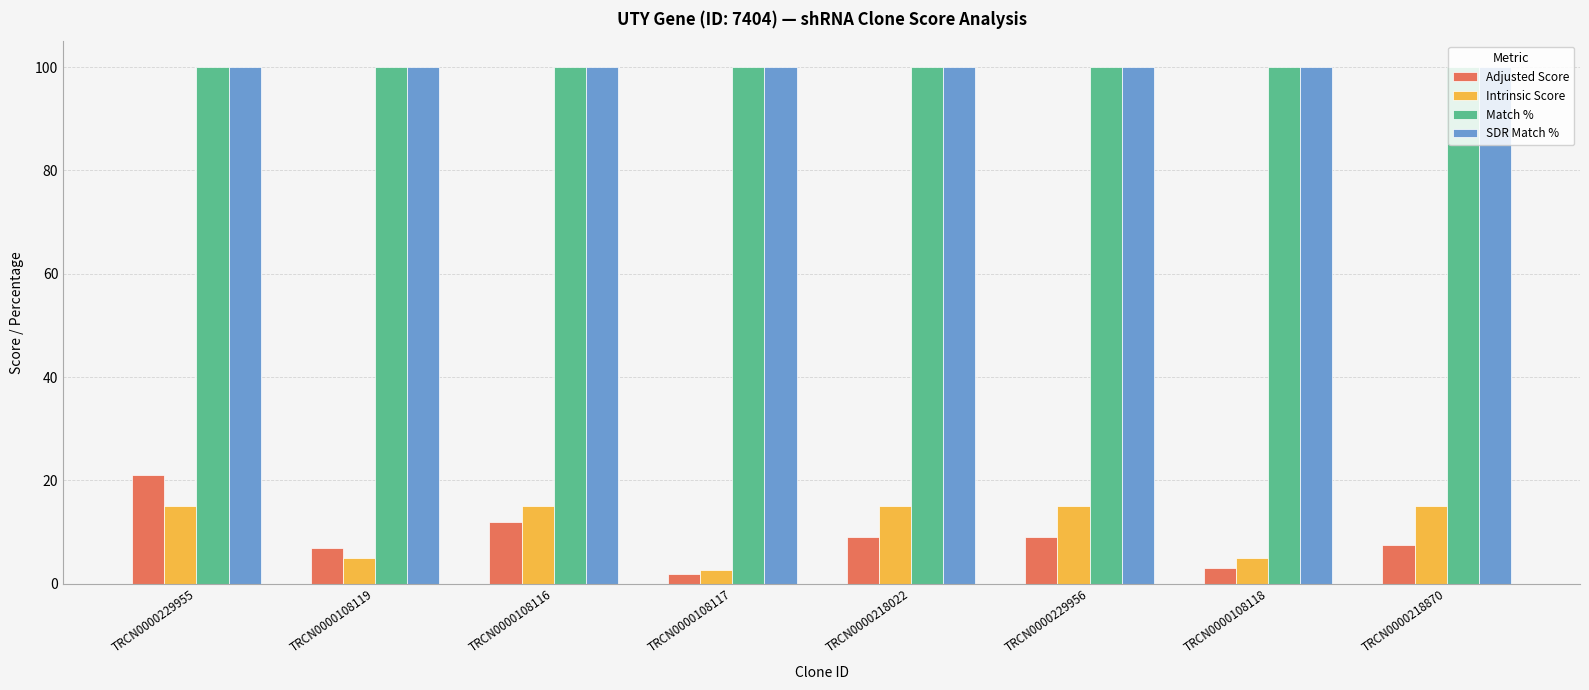

How many bars are there in each group?

4